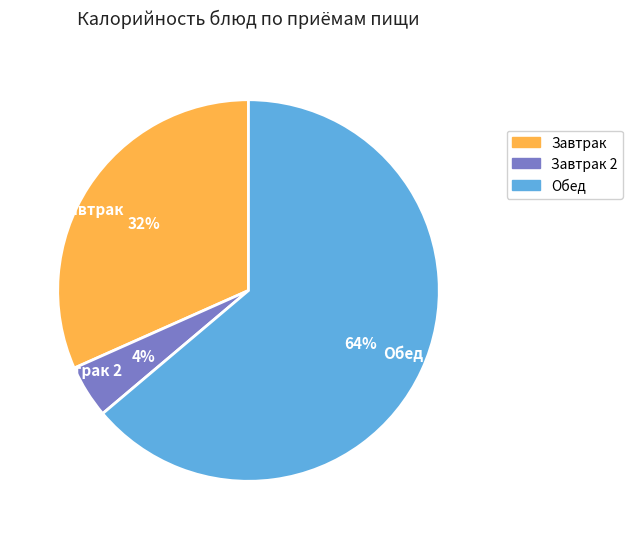

Combined, do Завтрак and Обед account for over 50%?

Yes